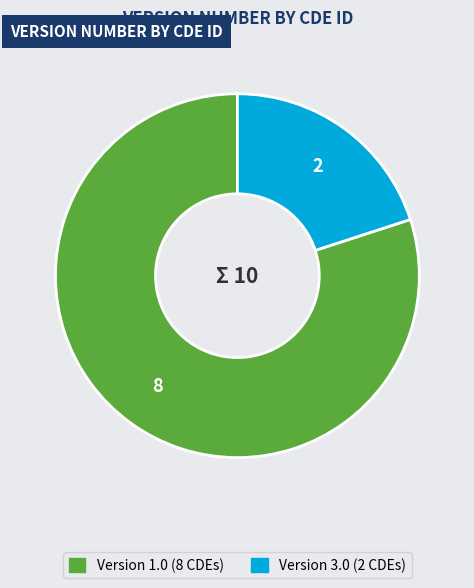

Does any single category account for the majority?

Yes